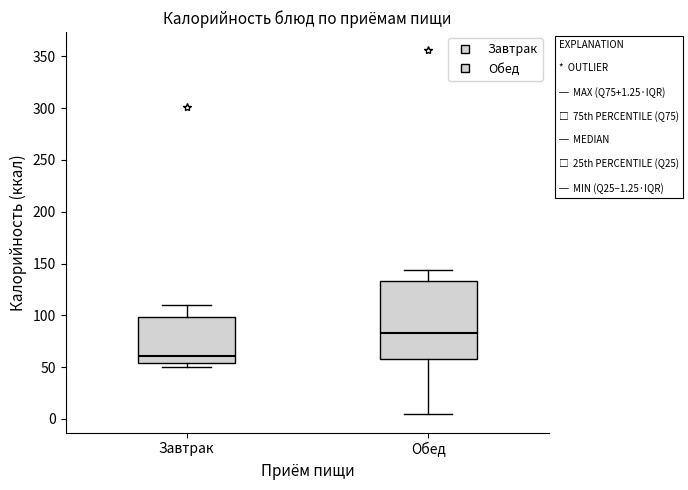

Which box is the tallest, from its lower edge to its upper edge?

Обед